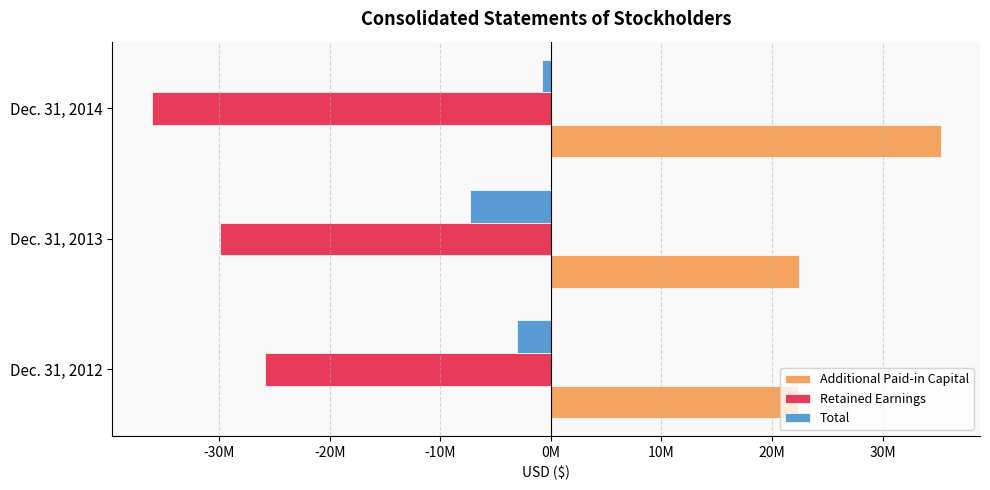

What are all the series names shown in the legend?

Additional Paid-in Capital, Retained Earnings, Total